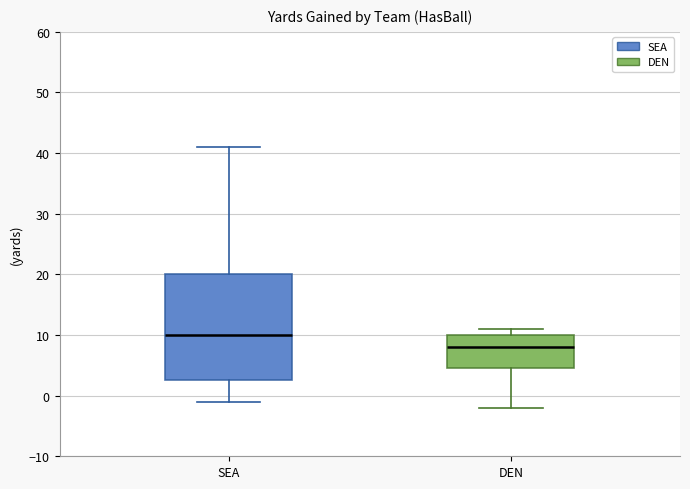

Comparing the boxes themselves (not the whiskers), which one is the tallest?

SEA